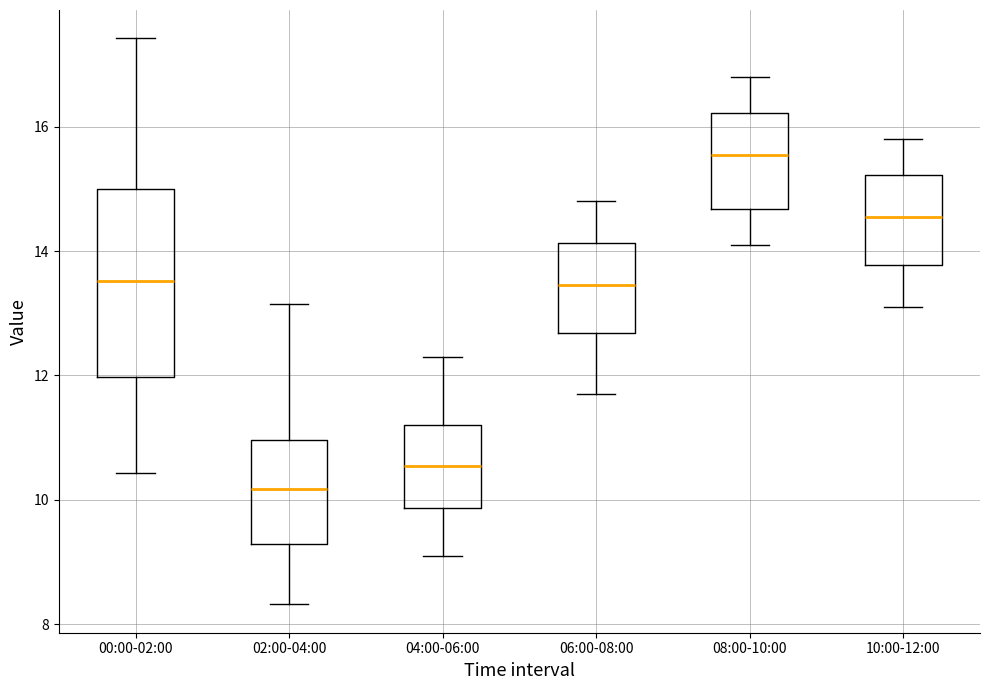

Reading left to right, transcribe this box plot: for each box, give where its median line is, the range the box spans, and where its two whiskers end, as read against the y-axis. The values are not printed on the chart, so give them approximately, as read against the axis.

00:00-02:00: median 13.6, box 12.0 to 15.0, whiskers 10.4 to 17.4
02:00-04:00: median 10.2, box 9.2 to 11.0, whiskers 8.4 to 13.2
04:00-06:00: median 10.6, box 9.8 to 11.2, whiskers 9.2 to 12.4
06:00-08:00: median 13.4, box 12.6 to 14.2, whiskers 11.8 to 14.8
08:00-10:00: median 15.6, box 14.6 to 16.2, whiskers 14.2 to 16.8
10:00-12:00: median 14.6, box 13.8 to 15.2, whiskers 13.2 to 15.8